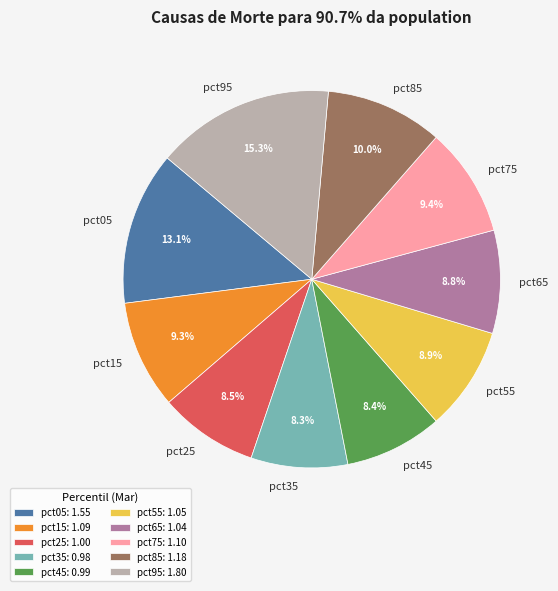

What is the largest slice in the pie chart?

pct95